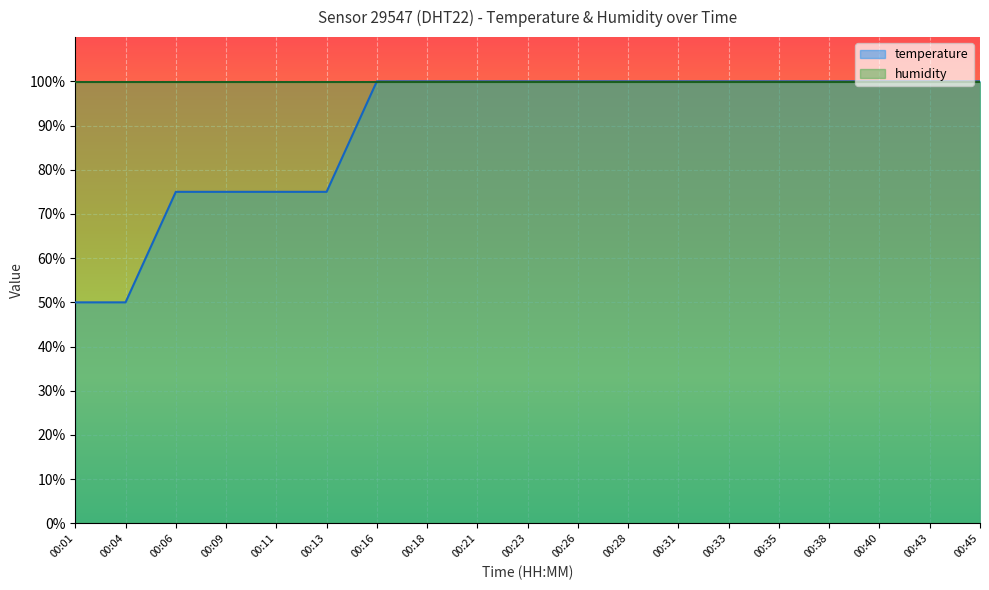

What is the sum of the values at 00:21 and 00:31?

200